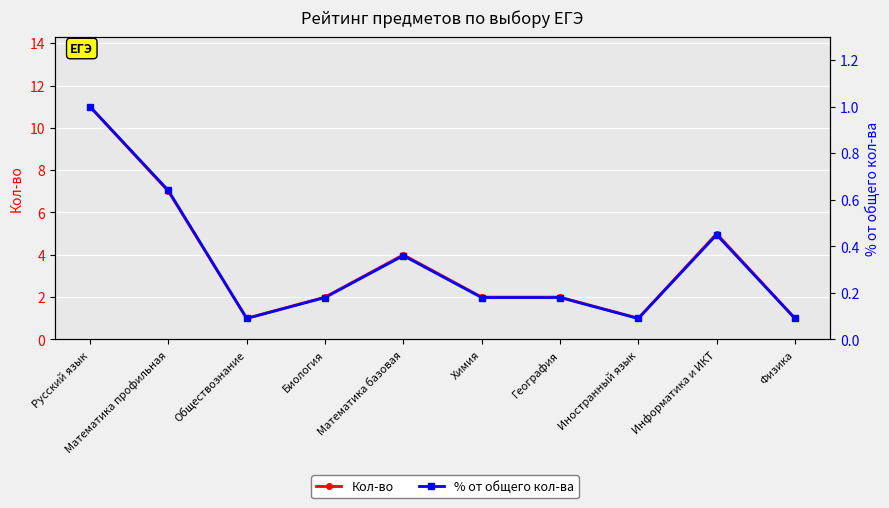

Which category has the highest value in the % от общего кол-ва series?

Русский язык